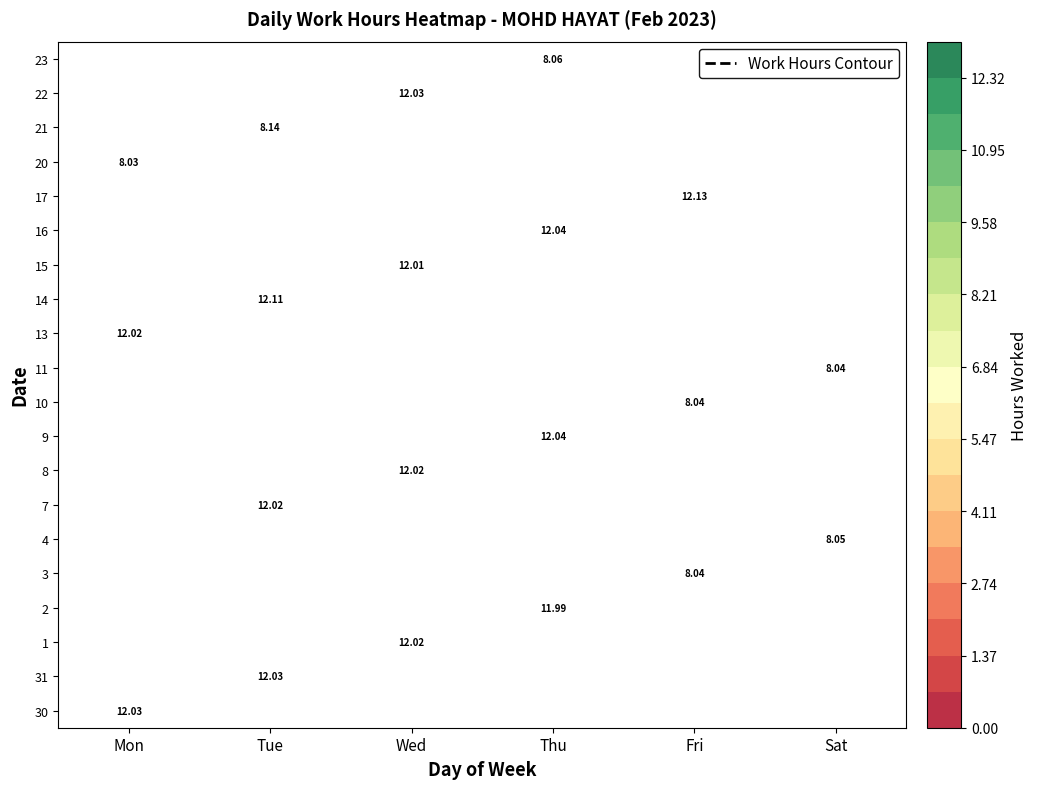

Is the value of 7 at Sat greater than the value of 4 at Tue?

No